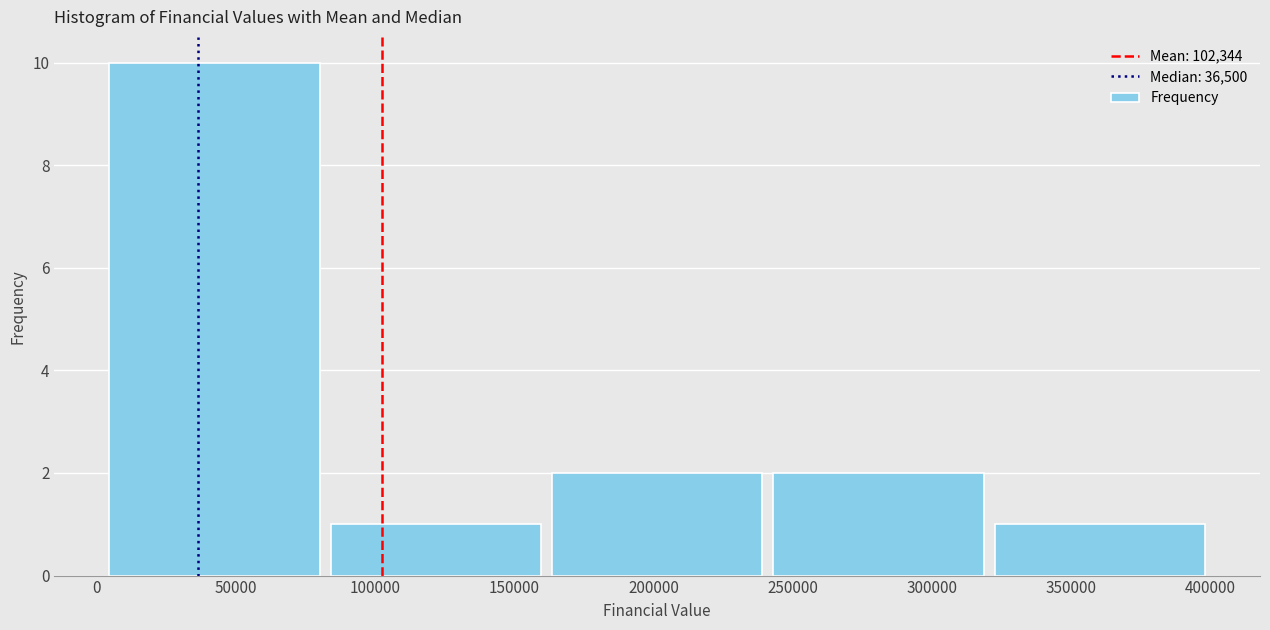

Reading left to right, list every bar in this chart as the range it spans on the x-axis followed by its height. Neither the bar edges nor the heights are printed on the chart, so give them approximately, as read against the axes.

2500 to 82000: 10
82000 to 161500: 1
161500 to 241000: 2
241000 to 320500: 2
320500 to 400000: 1